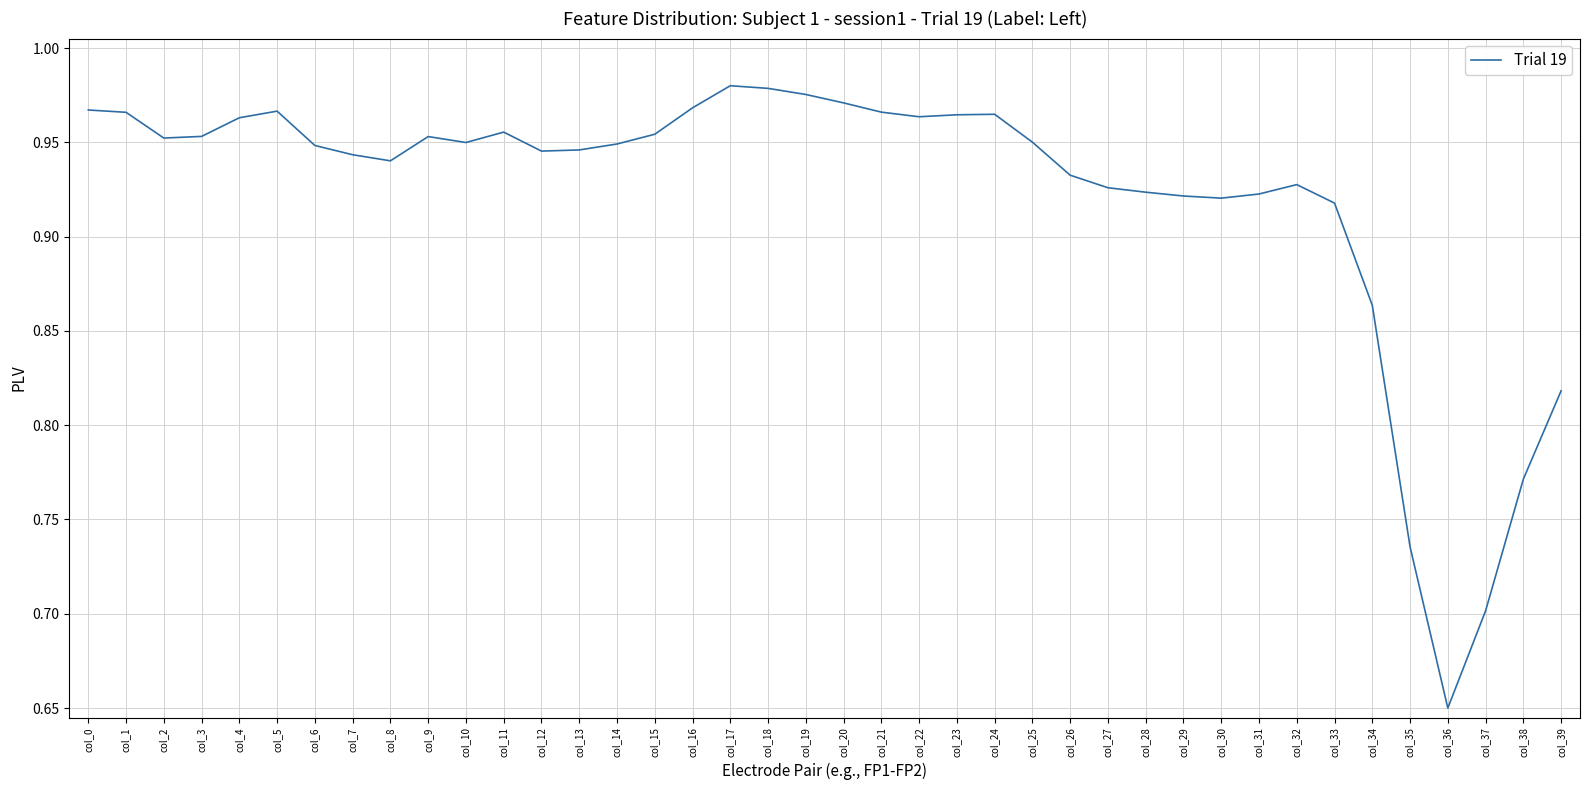

True or false: the data shows 1.4 at col_4.

False